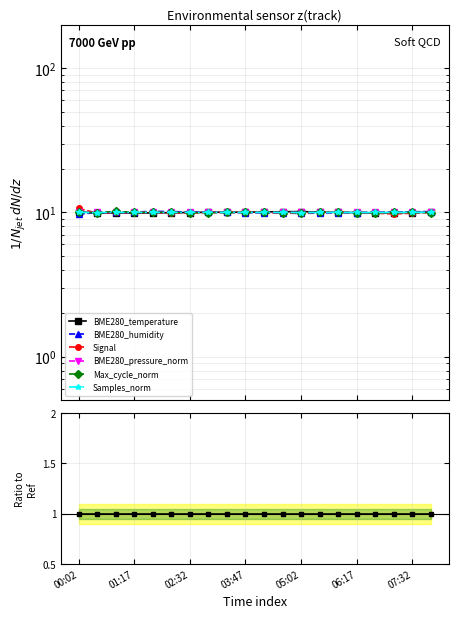

Rank the series by their maximum value, from lowest to highest.

Signal, BME280_temperature, BME280_humidity, Max_cycle_norm, BME280_pressure_norm, Samples_norm